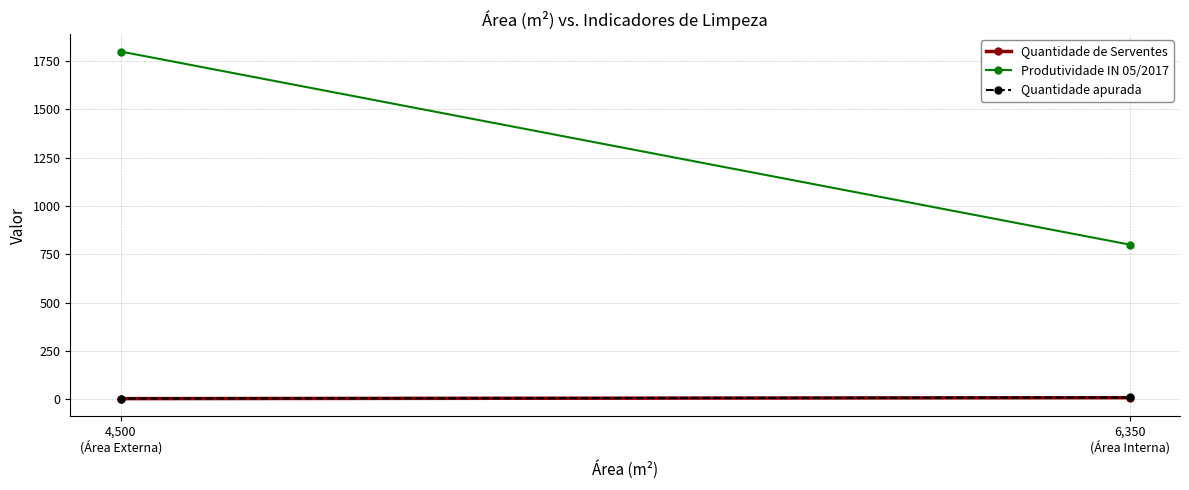

How many lines are shown in the chart?

3